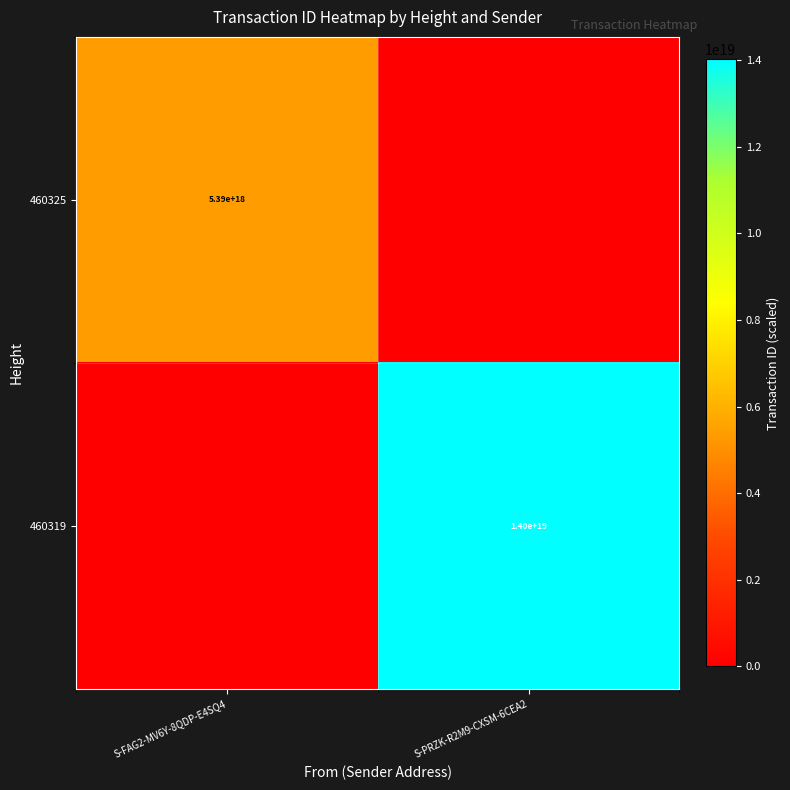

The value of 460325 at S-FAG2-MV6Y-8QDP-E4SQ4 is 7753381664772511744. True or false?

False